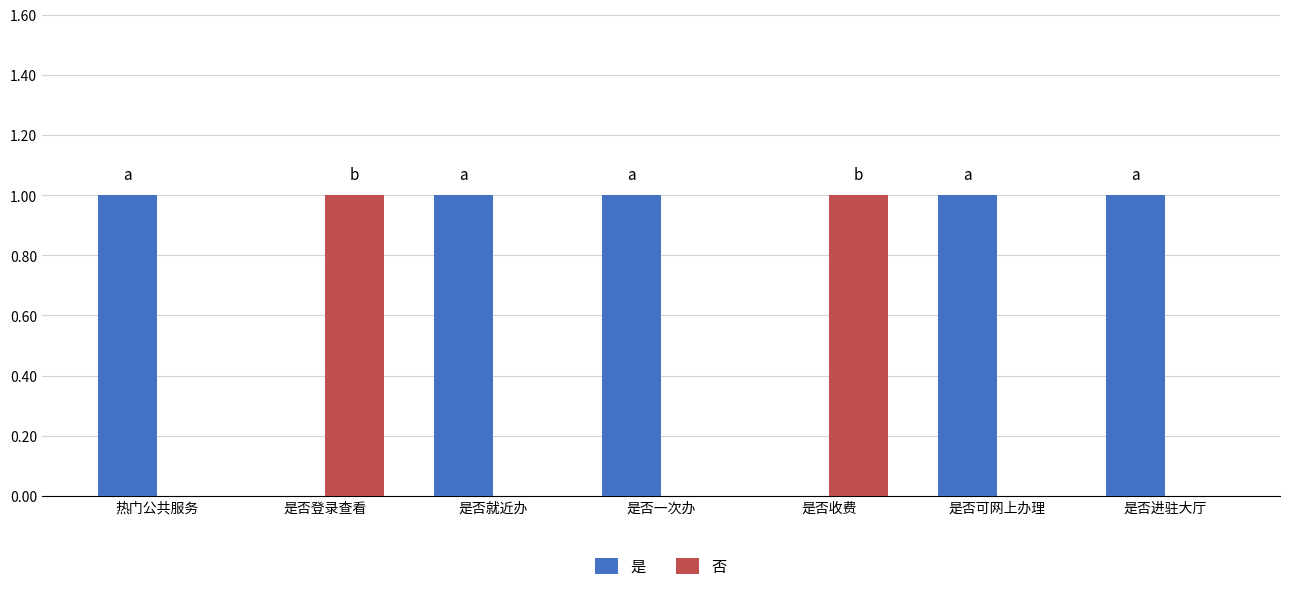

Reading left to right, extract all data points from this chart.

是: 1	0	1	1	0	1	1
否: 0	1	0	0	1	0	0